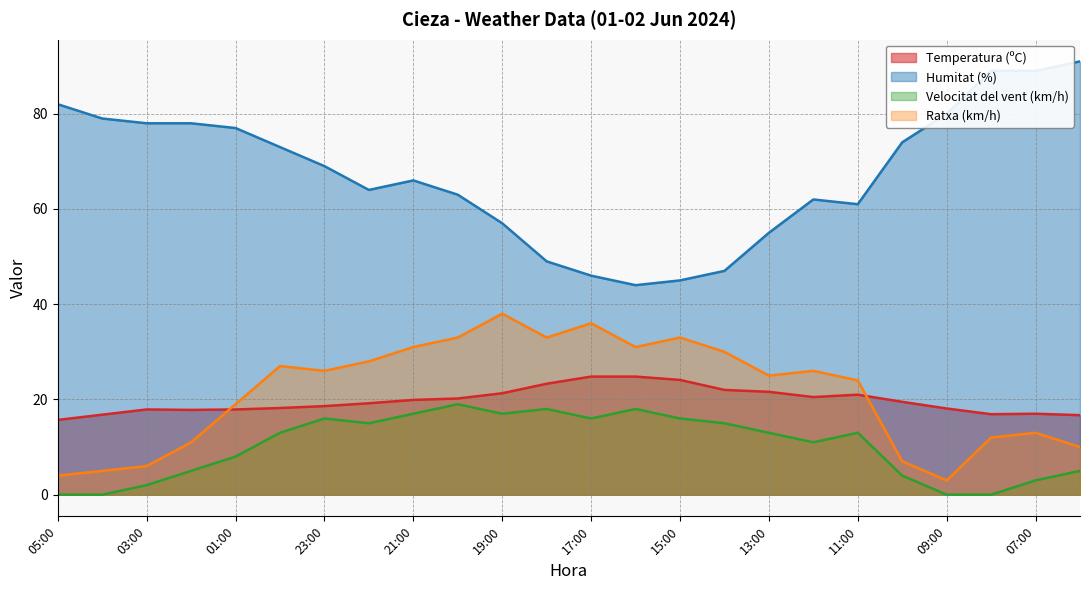

How many values in the Ratxa (km/h) series exceed 26?

10